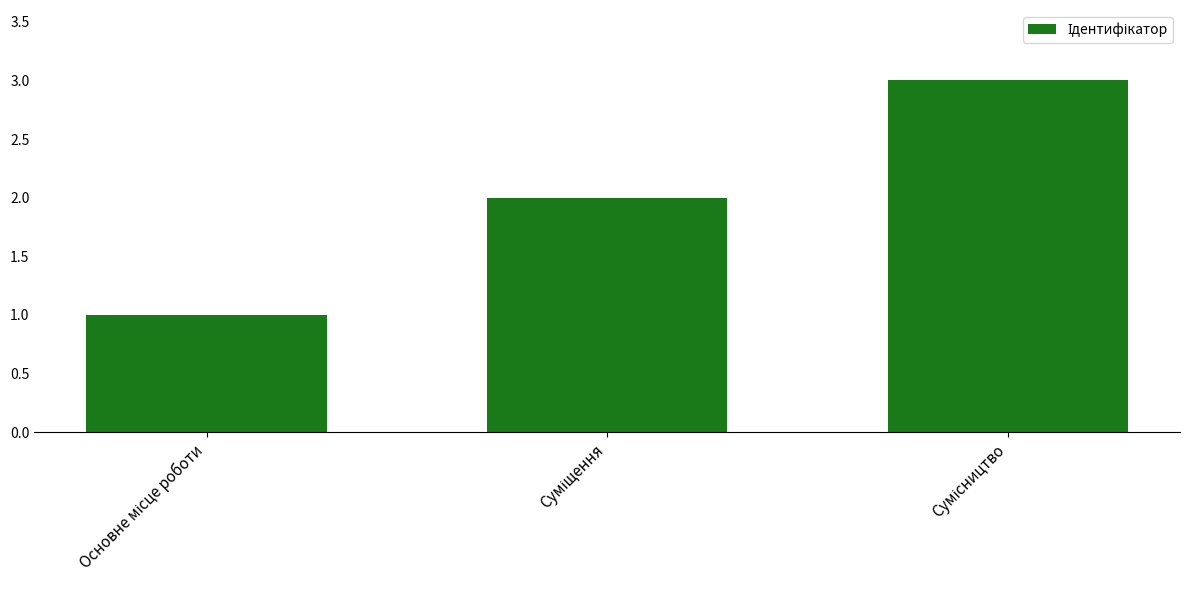

What is the sum of all values?

6